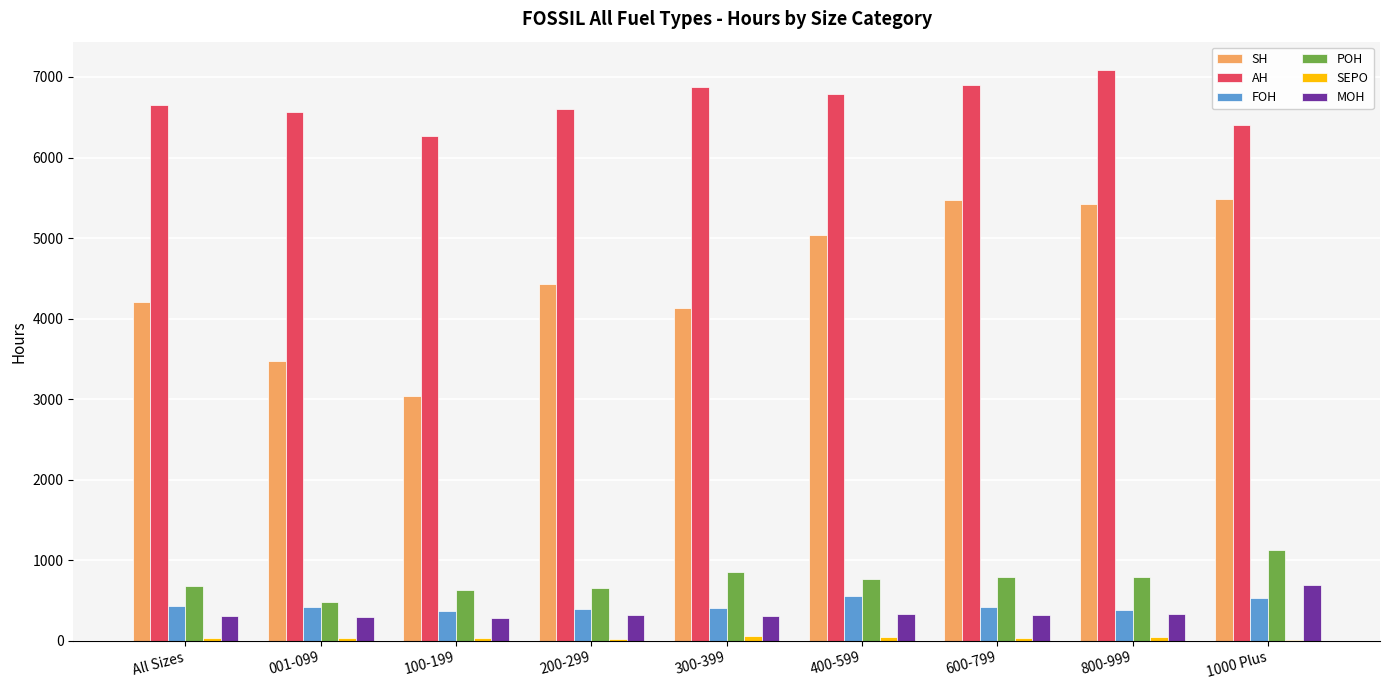

Which series has the largest total across all categories?

AH